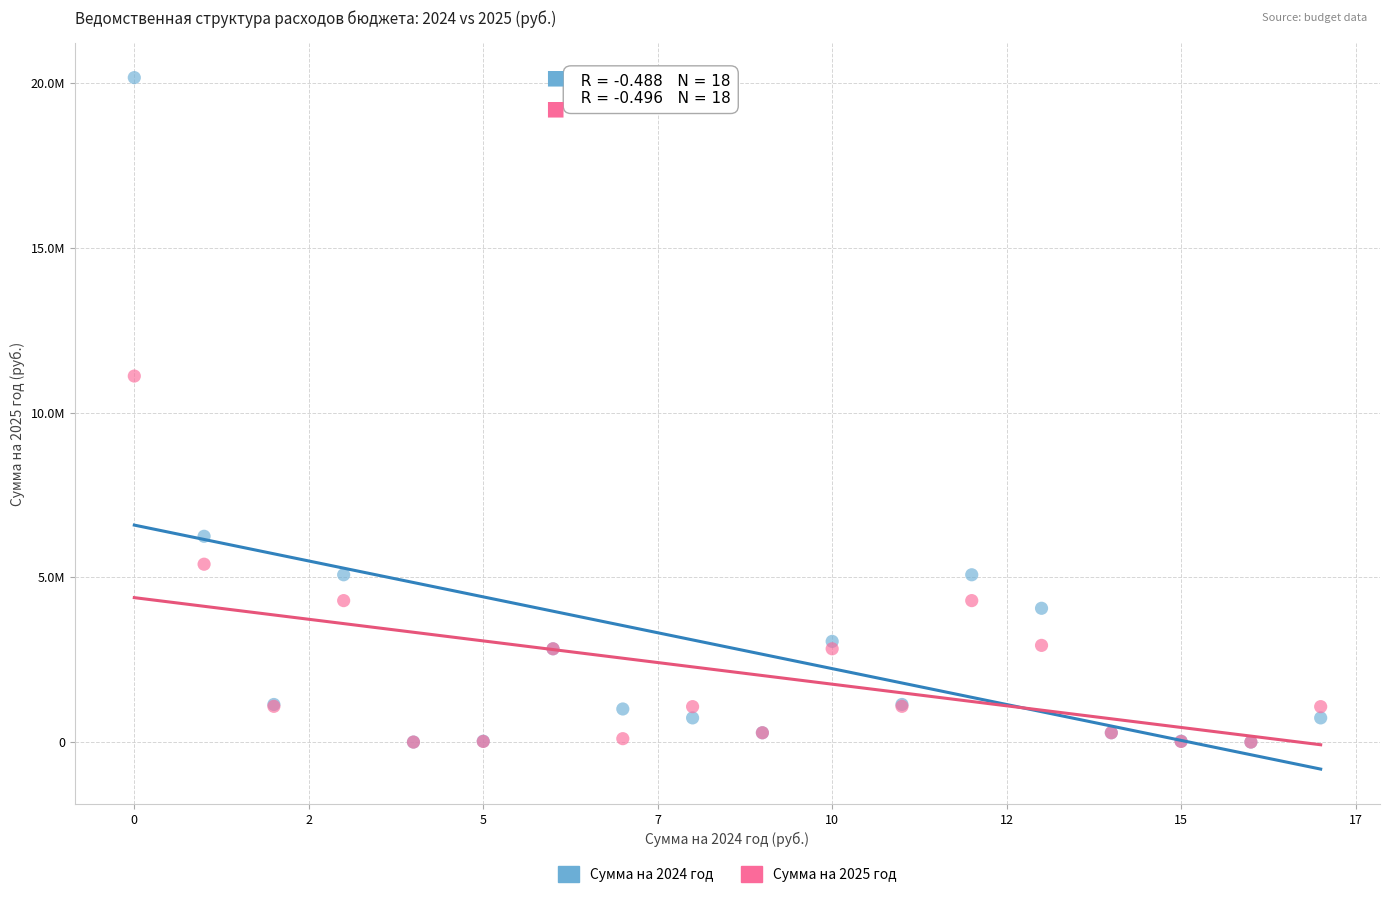

Which series reaches the maximum Y coordinate?

Сумма на 2024 год